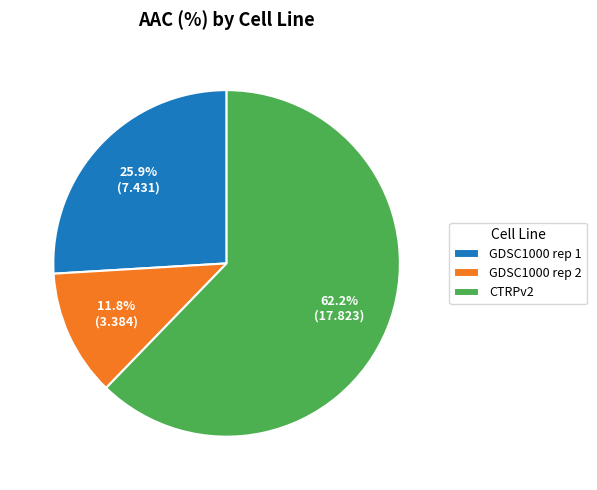

To the nearest percent, what is the difference between the largest and smallest slice percentages?

50%